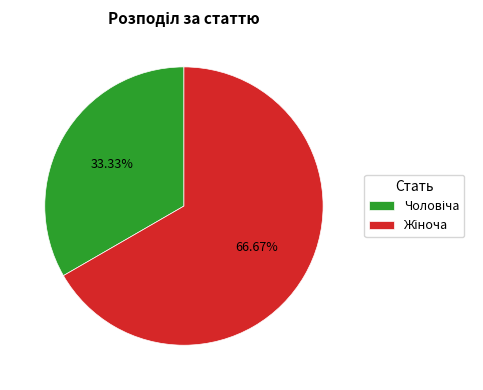

How many slices are in this pie chart?

2